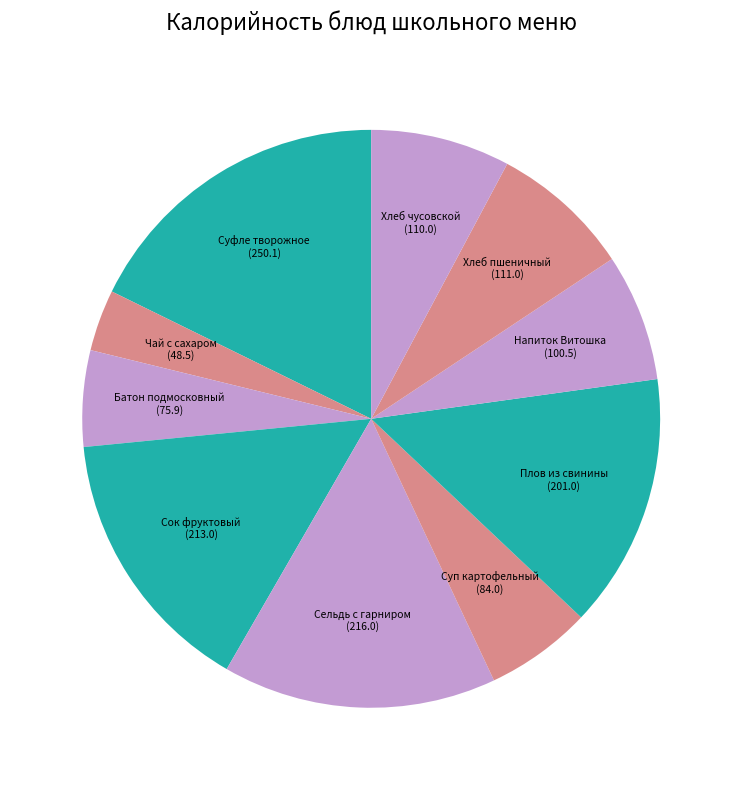

Which has a higher value, Батон подмосковный or Хлеб пшеничный?

Хлеб пшеничный